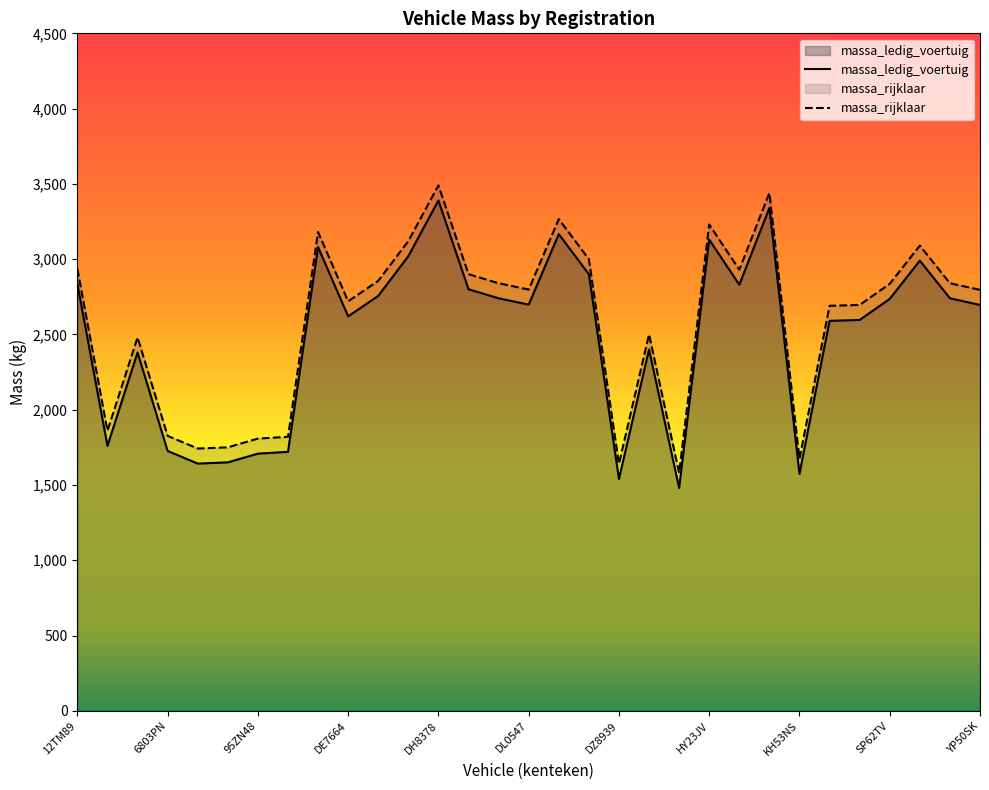

Between DH8378 and 8177DT, which is larger?

DH8378